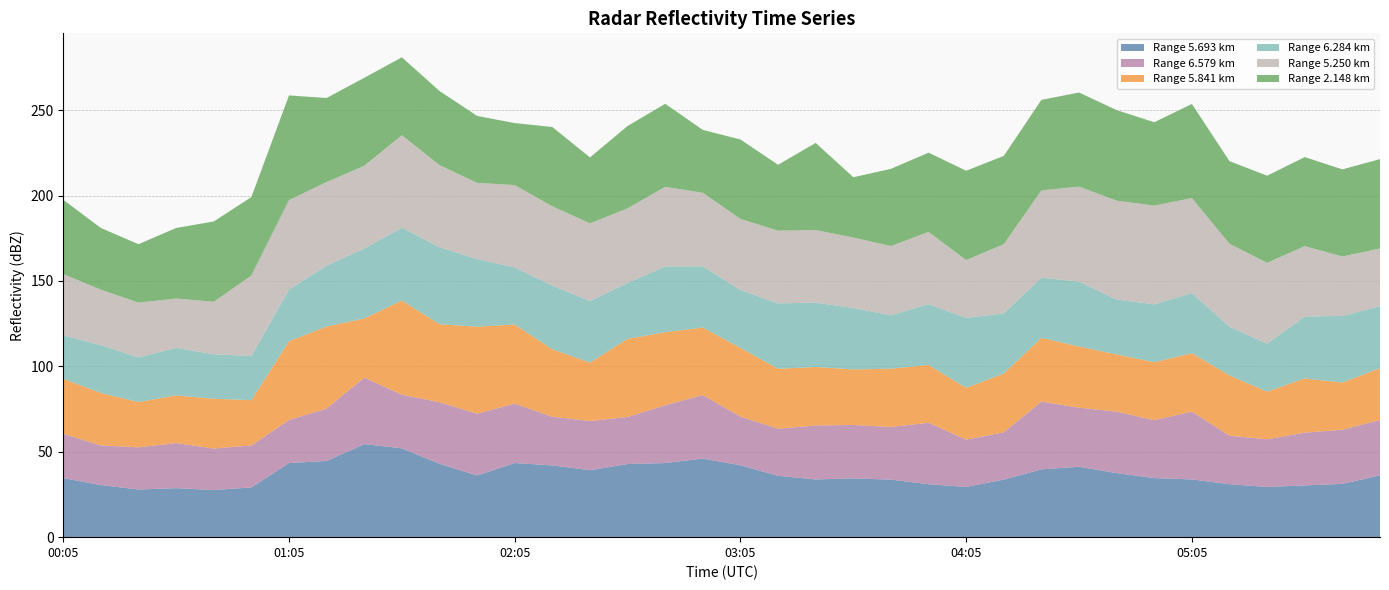

Reading right to left, list all the values displayed in this chart.

5.693: 05:55=36.2	05:45=31.2	05:35=30.3	05:25=29.4	05:15=31.0	05:05=33.8	04:55=34.6	04:45=37.5	04:35=41.2	04:25=39.7	04:15=33.7	04:05=29.4	03:55=31.0	03:45=33.7	03:35=34.4	03:25=33.8	03:15=35.9	03:05=42.1	02:55=46.0	02:45=43.4	02:35=42.8	02:25=39.2	02:15=42.0	02:05=43.4	01:55=36.1	01:45=43.0	01:35=52.0	01:25=54.5	01:15=44.6	01:05=43.4	00:55=29.1	00:45=27.6	00:35=28.7	00:25=27.9	00:15=30.5	00:05=34.6
6.579: 05:55=32.4	05:45=31.7	05:35=30.9	05:25=27.9	05:15=28.4	05:05=39.7	04:55=33.9	04:45=36.0	04:35=34.6	04:25=39.7	04:15=27.7	04:05=27.7	03:55=36.0	03:45=30.8	03:35=31.3	03:25=31.6	03:15=27.6	03:05=28.5	02:55=37.2	02:45=33.8	02:35=27.6	02:25=28.8	02:15=28.5	02:05=34.8	01:55=36.2	01:45=36.0	01:35=31.4	01:25=38.9	01:15=30.7	01:05=25.2	00:55=24.6	00:45=24.3	00:35=26.4	00:25=24.7	00:15=23.2	00:05=25.9
5.841: 05:55=30.3	05:45=27.6	05:35=31.7	05:25=27.9	05:15=35.3	05:05=34.2	04:55=33.9	04:45=33.5	04:35=35.8	04:25=37.3	04:15=34.4	04:05=30.3	03:55=33.8	03:45=34.1	03:35=32.5	03:25=34.2	03:15=35.1	03:05=40.2	02:55=39.5	02:45=42.8	02:35=45.7	02:25=34.2	02:15=39.5	02:05=46.3	01:55=50.9	01:45=45.7	01:35=55.1	01:25=34.6	01:15=48.0	01:05=46.1	00:55=26.5	00:45=29.1	00:35=27.9	00:25=26.5	00:15=30.7	00:05=32.2
6.284: 05:55=36.3	05:45=39.0	05:35=36.3	05:25=28.1	05:15=28.5	05:05=35.2	04:55=33.9	04:45=32.1	04:35=38.0	04:25=35.2	04:15=35.2	04:05=41.0	03:55=35.6	03:45=31.3	03:35=36.0	03:25=37.7	03:15=38.3	03:05=33.9	02:55=35.9	02:45=38.5	02:35=32.7	02:25=36.0	02:15=37.3	02:05=33.4	01:55=39.6	01:45=45.1	01:35=42.7	01:25=41.0	01:15=35.7	01:05=30.3	00:55=25.8	00:45=26.1	00:35=27.8	00:25=26.2	00:15=28.0	00:05=25.5
5.250: 05:55=33.8	05:45=34.8	05:35=41.2	05:25=47.3	05:15=48.5	05:05=55.6	04:55=57.8	04:45=57.9	04:35=55.6	04:25=51.1	04:15=40.5	04:05=33.8	03:55=42.3	03:45=40.5	03:35=41.2	03:25=42.5	03:15=42.5	03:05=41.6	02:55=43.0	02:45=46.6	02:35=43.7	02:25=45.5	02:15=46.4	02:05=48.2	01:55=44.6	01:45=48.0	01:35=54.1	01:25=48.4	01:15=48.9	01:05=52.3	00:55=47.2	00:45=30.7	00:35=28.9	00:25=32.0	00:15=32.5	00:05=35.8
2.148: 05:55=52.3	05:45=51.0	05:35=52.1	05:25=51.0	05:15=48.4	05:05=55.1	04:55=48.8	04:45=53.0	04:35=55.1	04:25=53.0	04:15=51.7	04:05=52.3	03:55=46.4	03:45=45.2	03:35=35.3	03:25=51.0	03:15=38.6	03:05=46.5	02:55=36.8	02:45=48.6	02:35=48.2	02:25=38.6	02:15=46.4	02:05=36.3	01:55=39.2	01:45=43.4	01:35=45.6	01:25=51.5	01:15=49.2	01:05=61.3	00:55=45.9	00:45=47.0	00:35=41.3	00:25=34.2	00:15=36.1	00:05=43.5